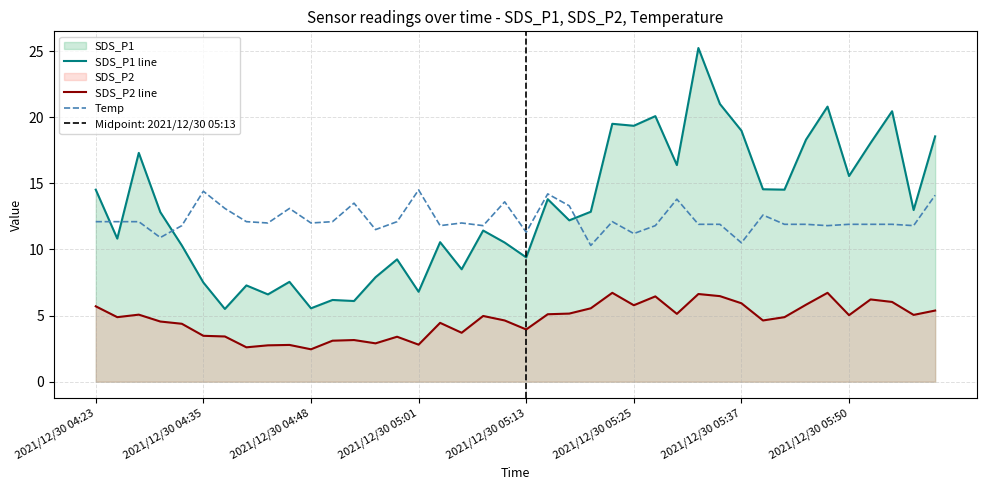

Which series has the widest spread of values?

SDS_P1 line